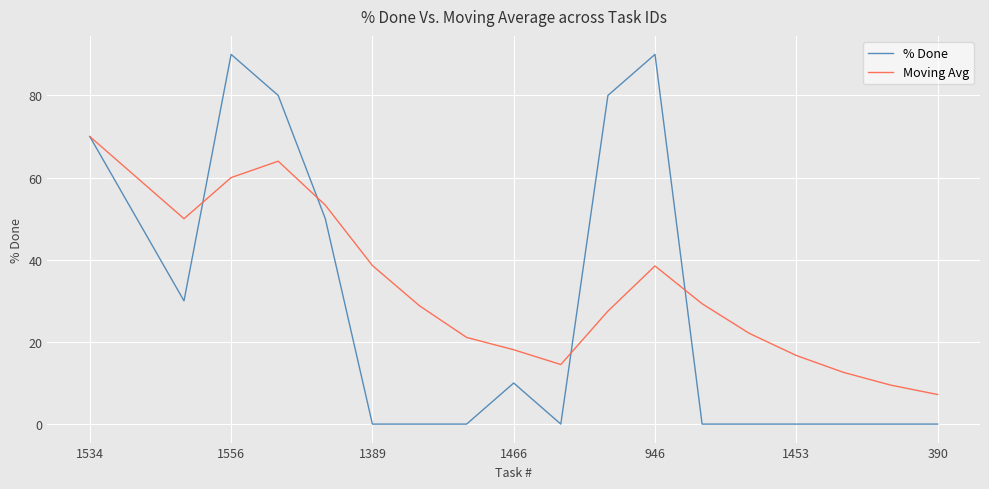

List the series in order of their overall mean, lowest first.

% Done, Moving Avg